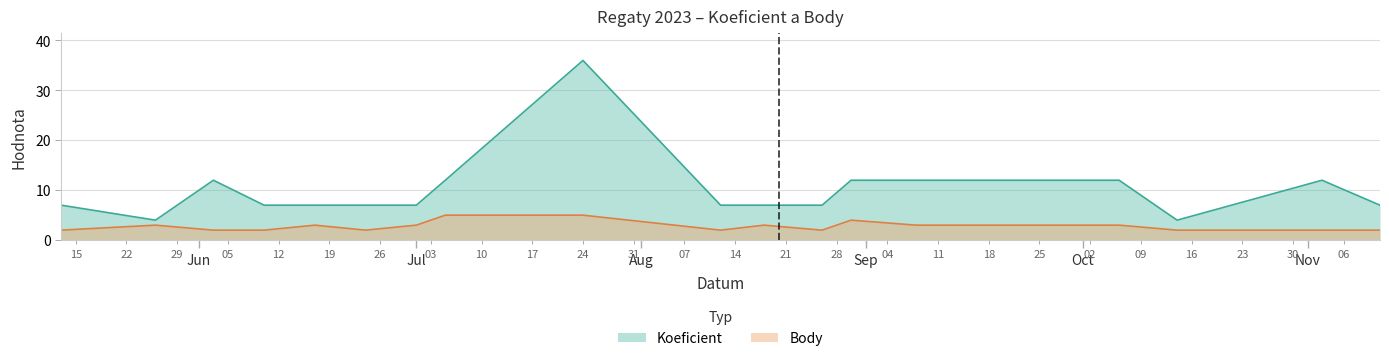

Does the chart have visible grid lines?

Yes